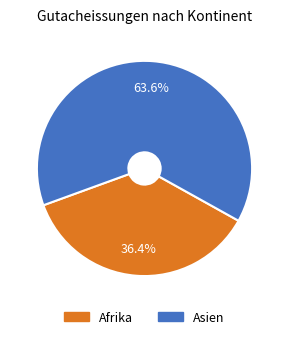

Which category accounts for the majority?

Asien